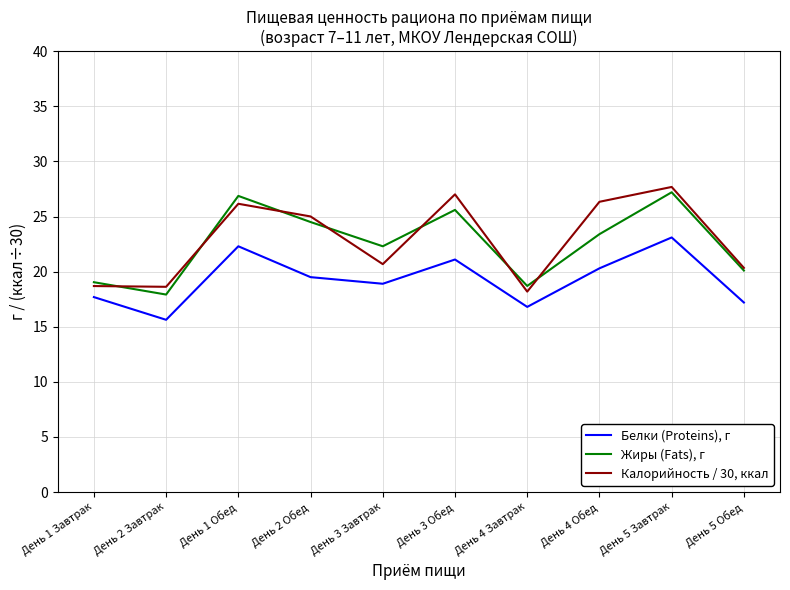

What is the approximate value of Калорийность / 30, ккал at День 1 Завтрак?

18.7